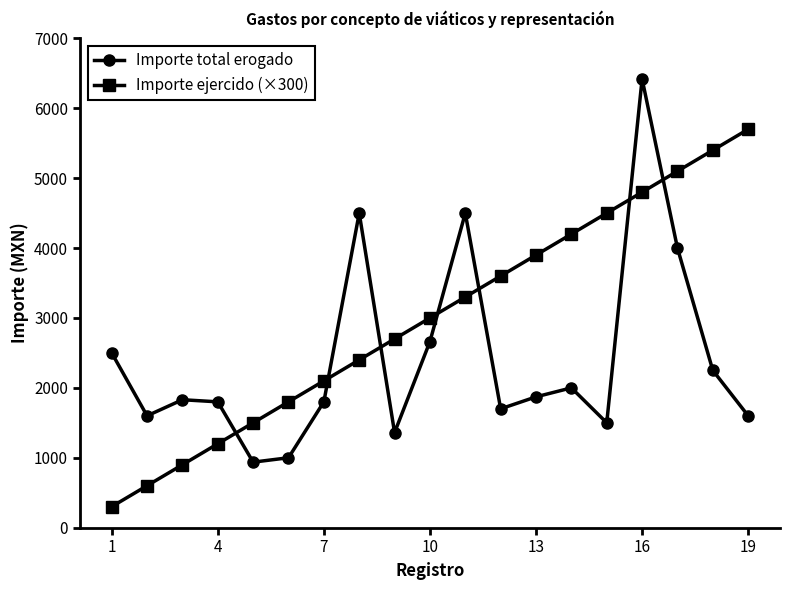

At how many categories does at least one series exceed 4710?

4